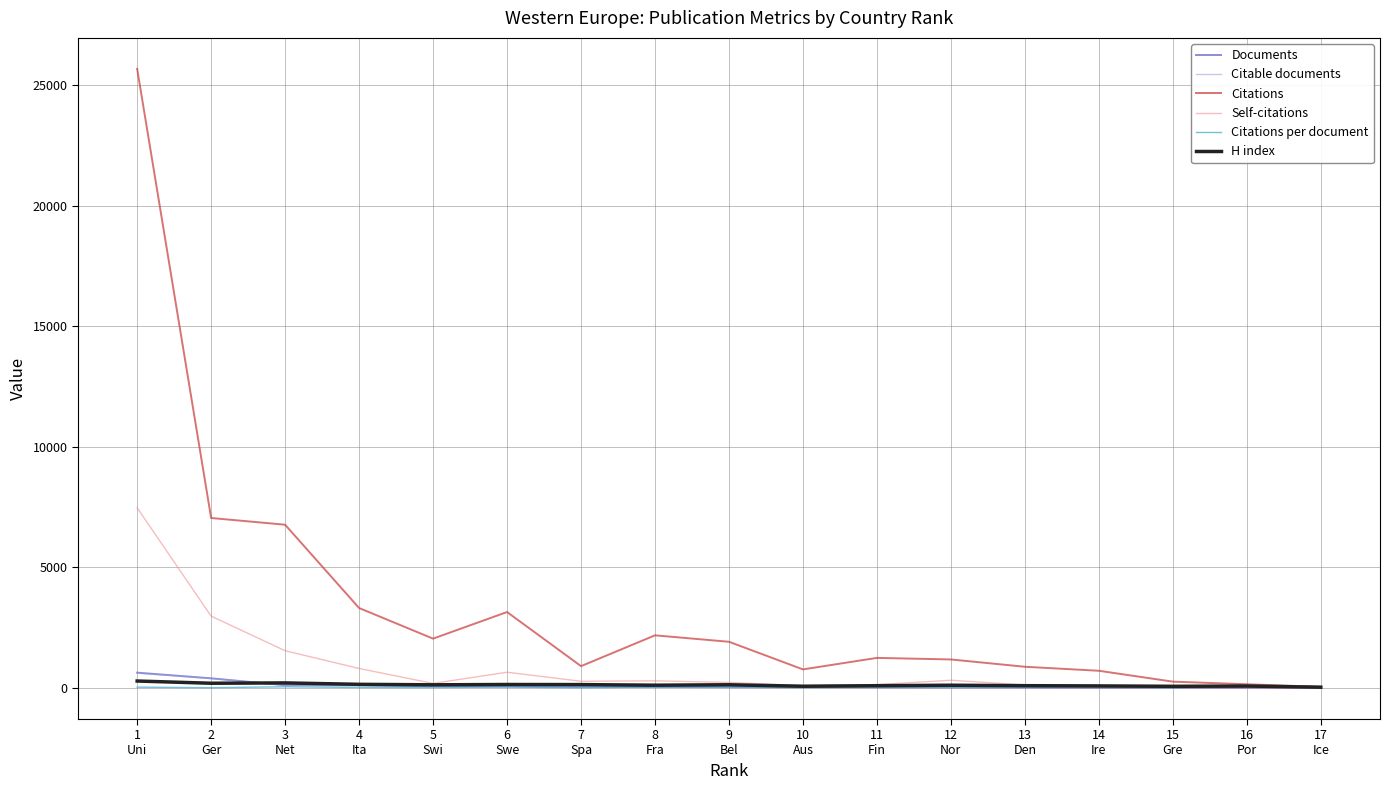

Which series has the largest range (max minus min)?

Citations